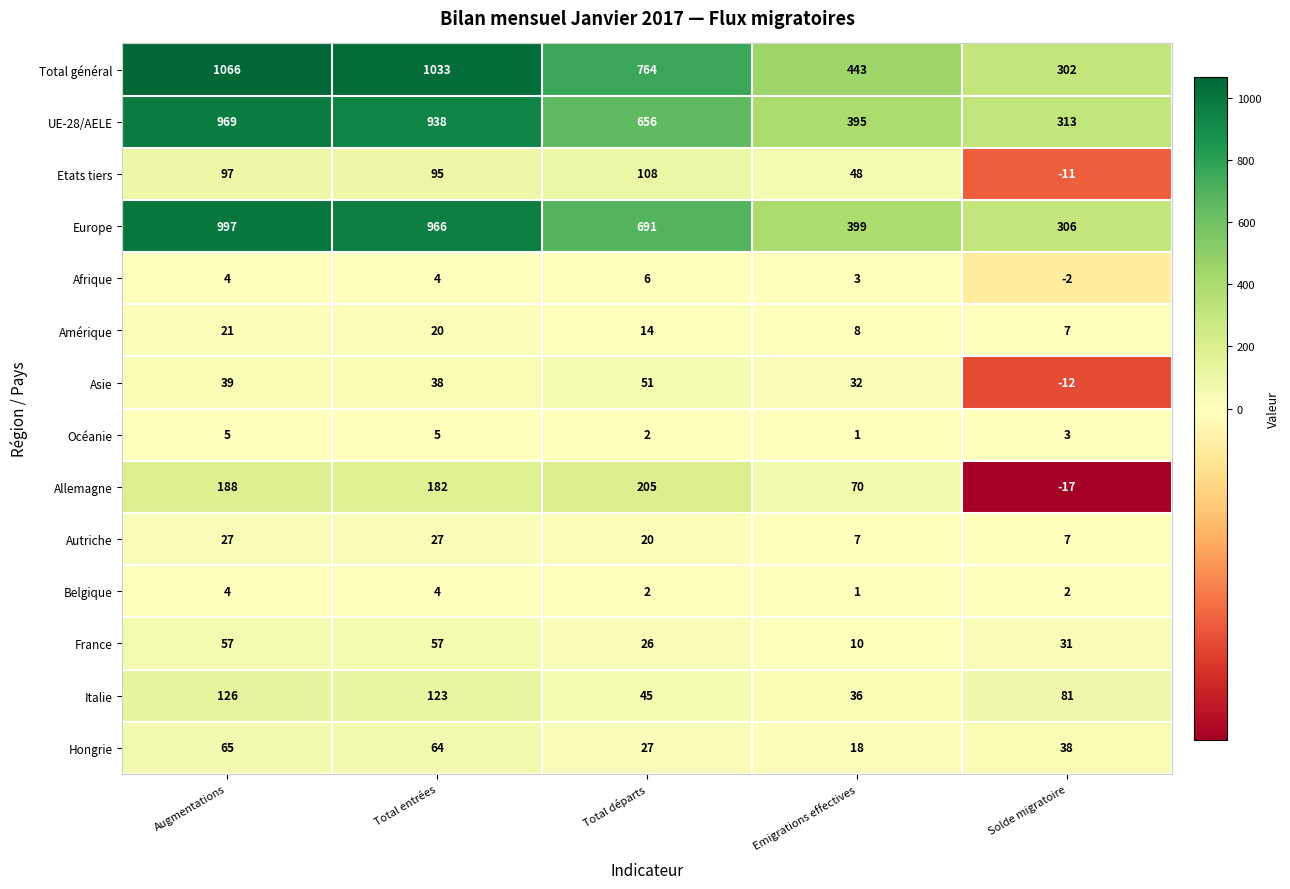

What is the smallest value displayed?

-17